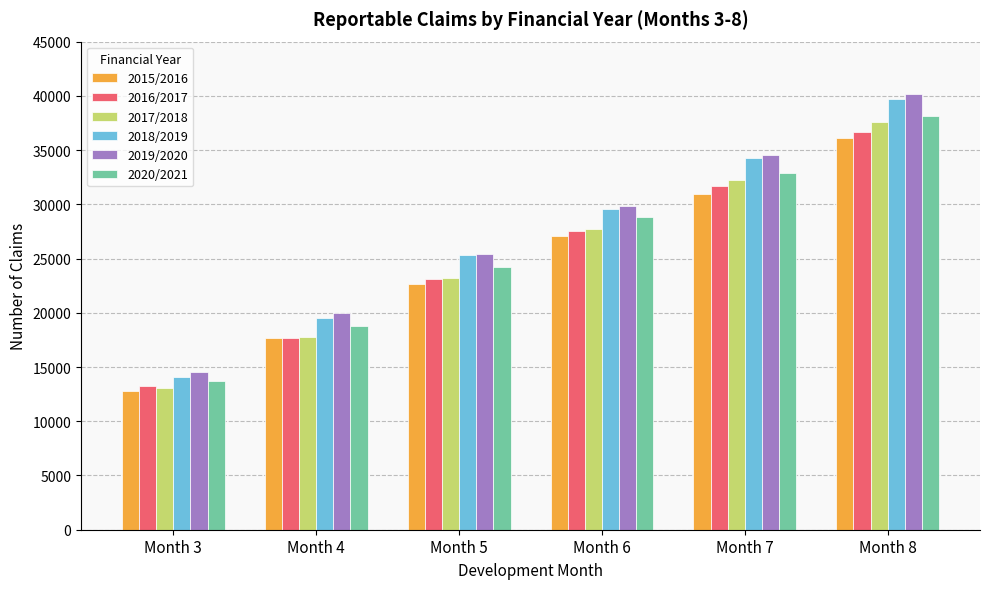

Reading left to right, extract all data points from this chart.

2015/2016: 12831	17657	22667	27118	30967	36144
2016/2017: 13207	17720	23152	27575	31658	36681
2017/2018: 13021	17730	23240	27682	32239	37625
2018/2019: 14124	19557	25309	29603	34296	39702
2019/2020: 14508	19982	25423	29803	34540	40165
2020/2021: 13738	18740	24181	28841	32868	38143